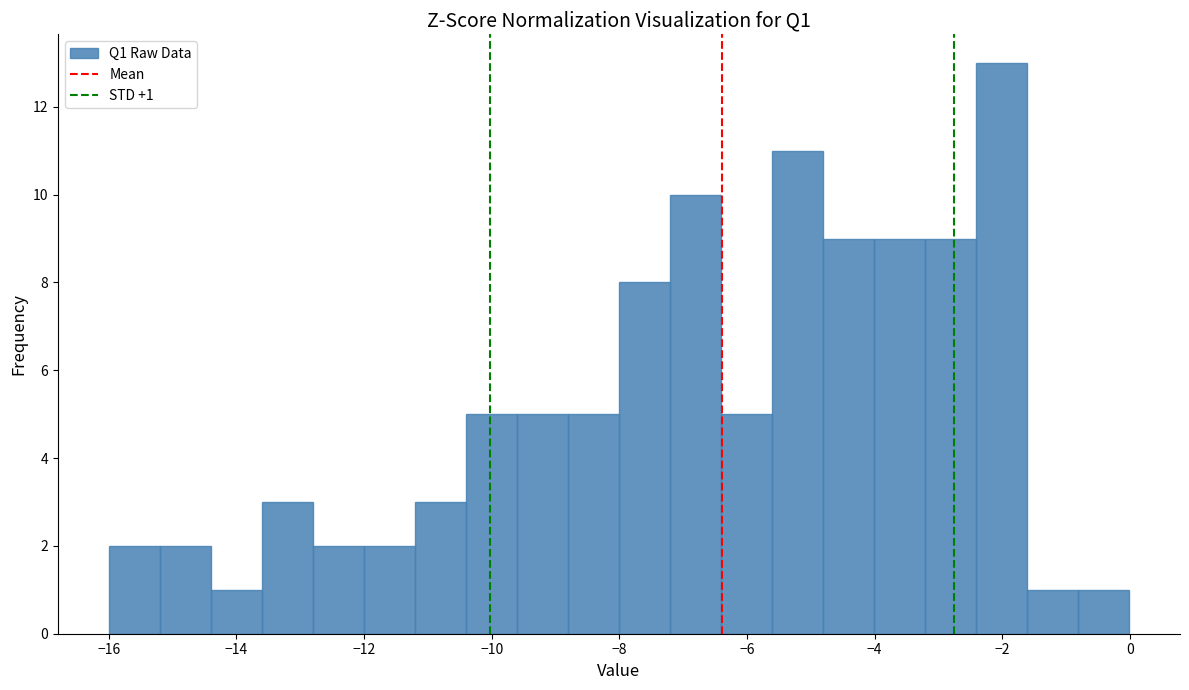

Around what value on the x-axis is the tallest bar? Give the approximate position of its centre, as read against the axis.

-2.0